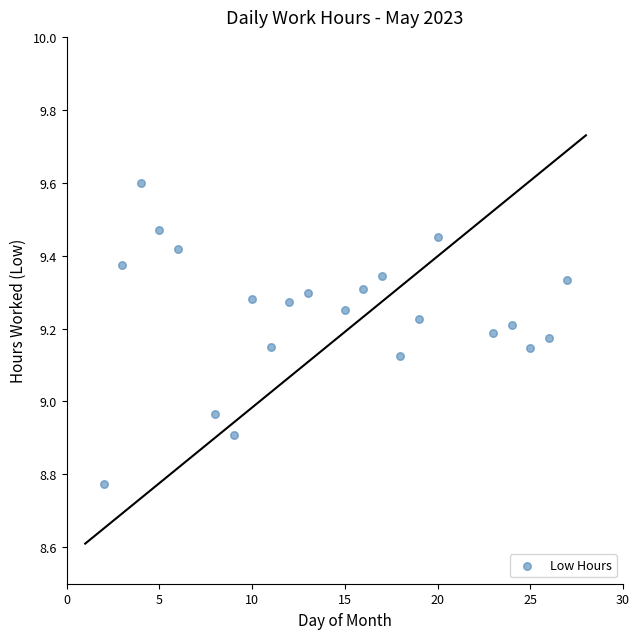

What is the range of Y values (max minus min)?

0.8